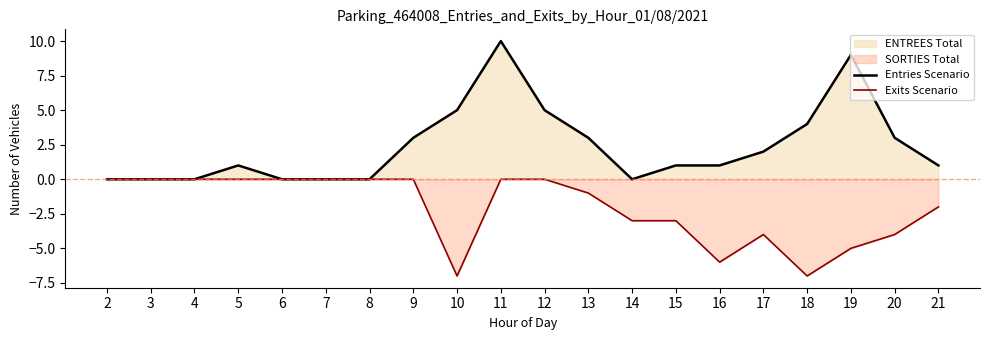

What is the difference between the second highest and second lowest values in the Entries Scenario series?

9